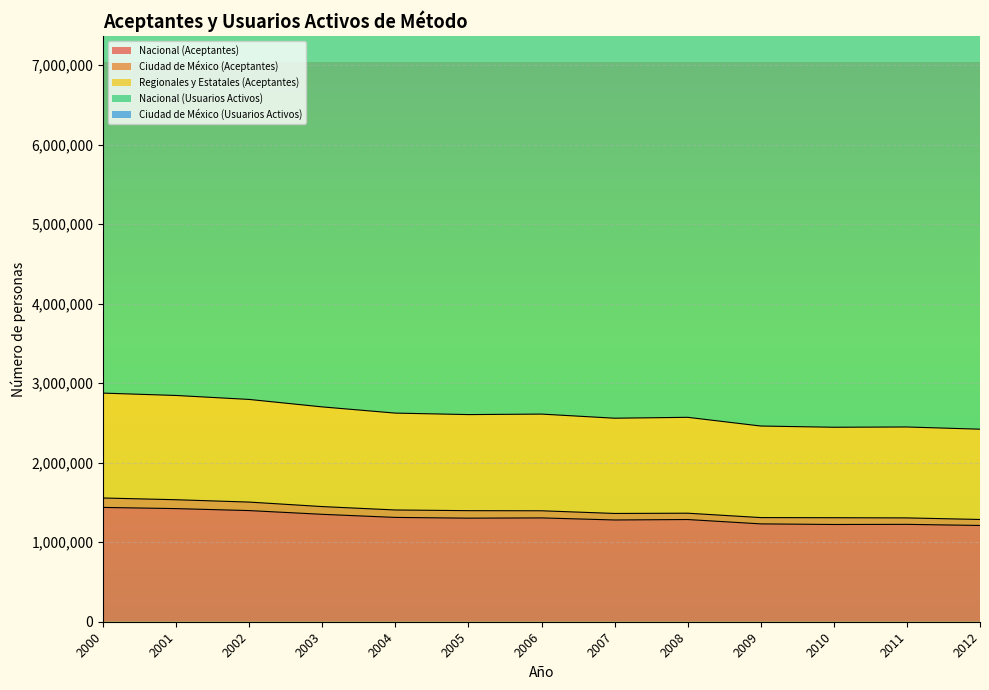

What is the greatest value displayed?

6695129